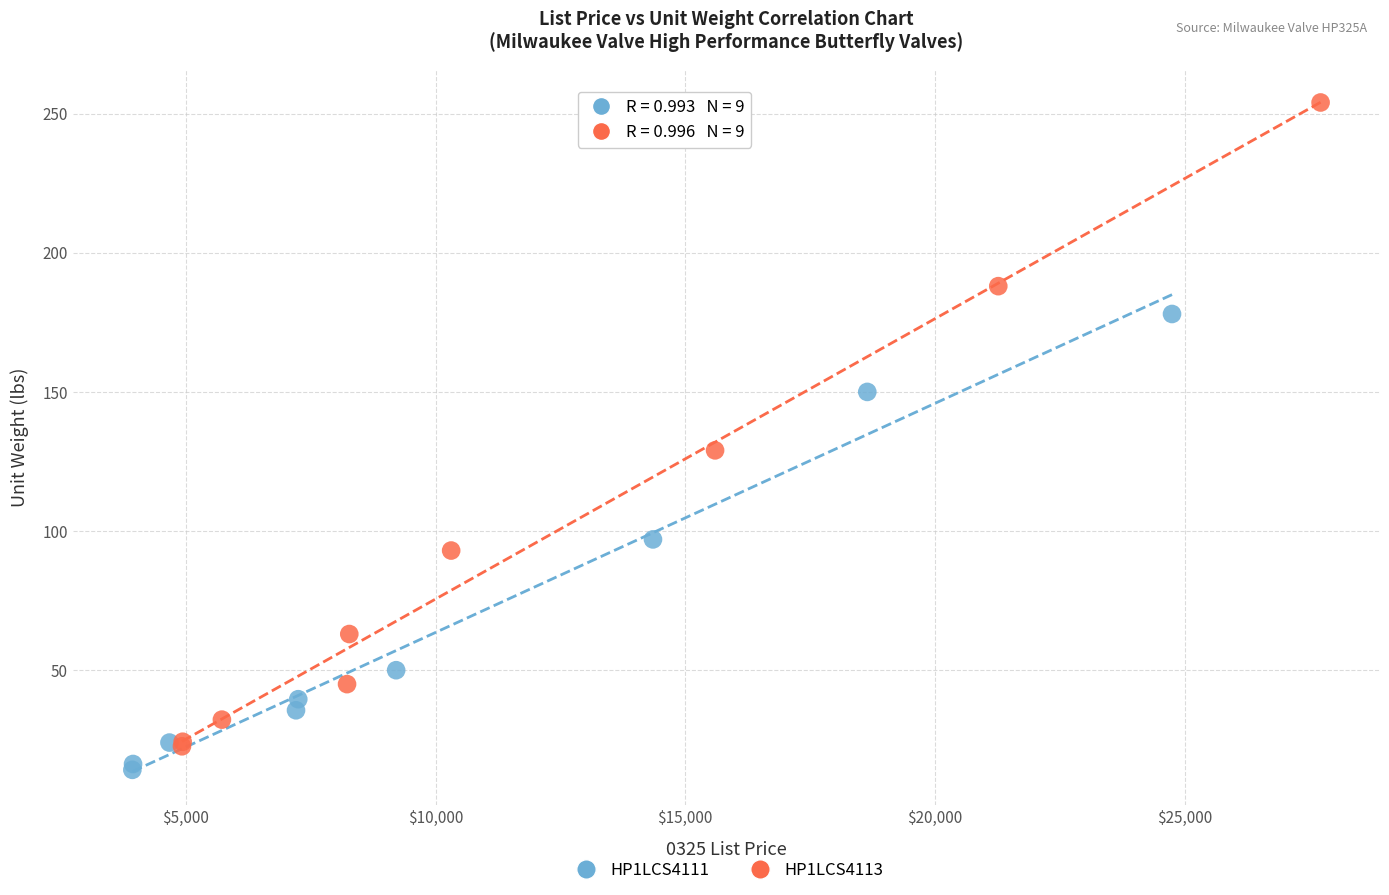

Which series reaches the maximum Y coordinate?

HP1LCS4113